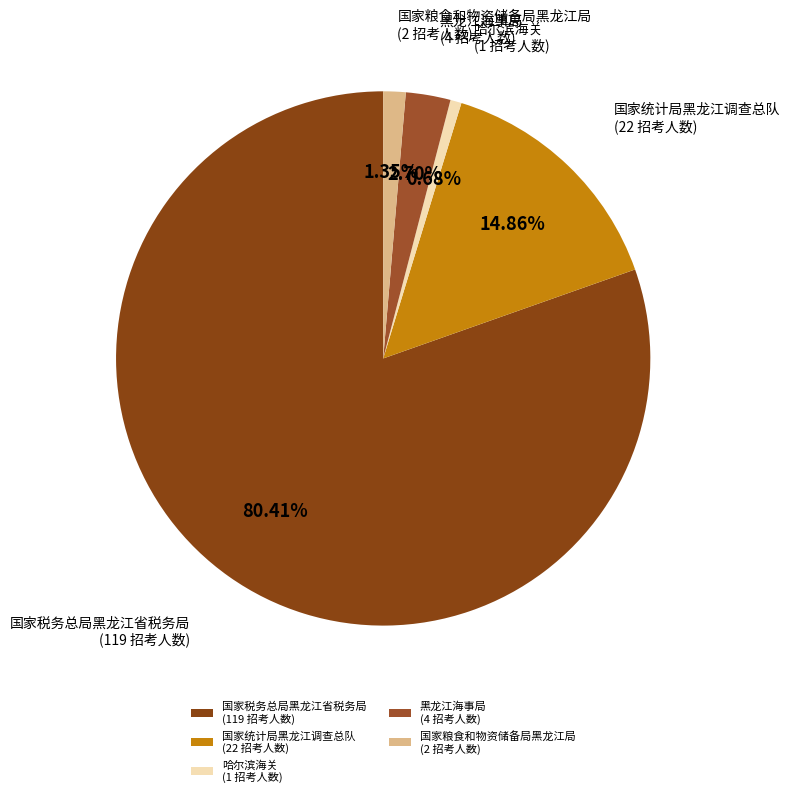

Is it true that 哈尔滨海关 is 1% of the pie?

True